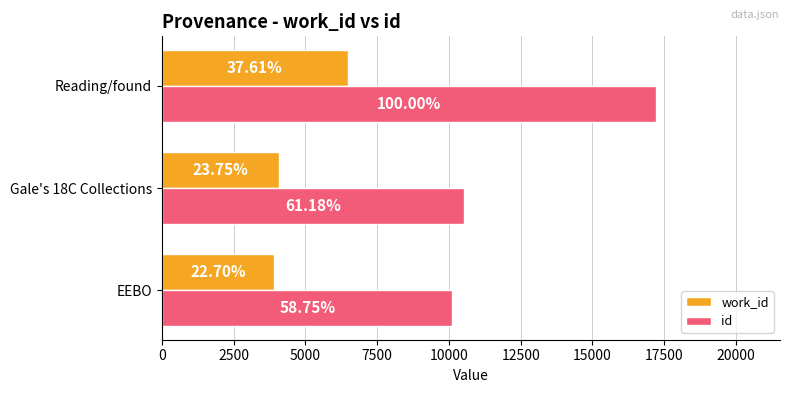

Which series has the largest range (max minus min)?

id